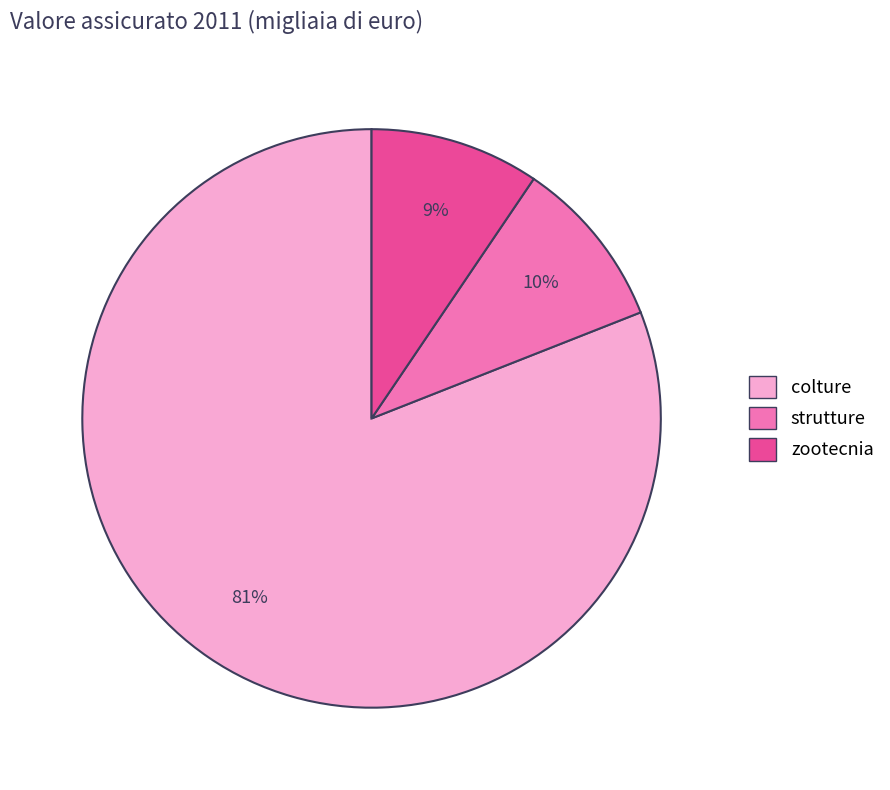

What is the largest slice in the pie chart?

colture